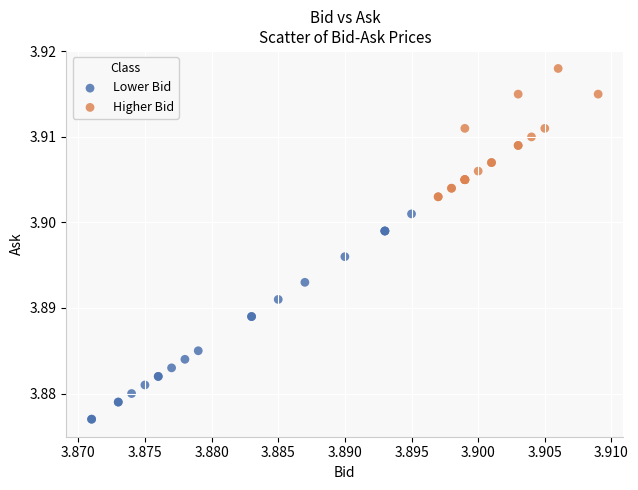

What are all the series names shown in the legend?

Lower Bid, Higher Bid